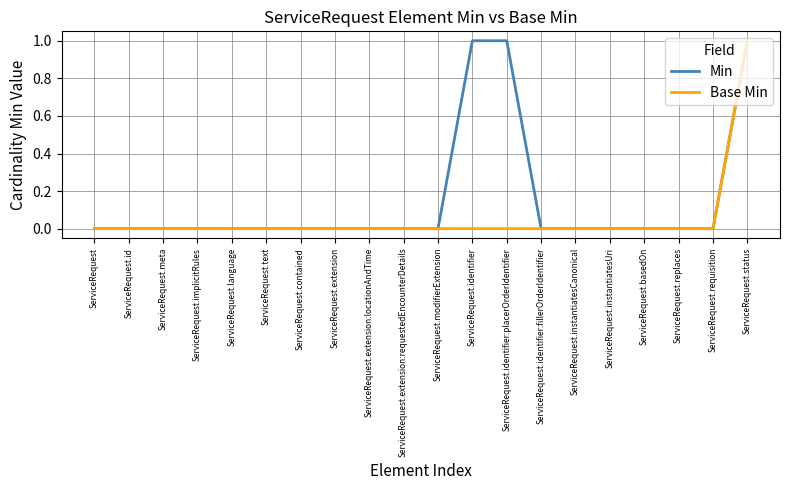

Which series has the largest total across all categories?

Min